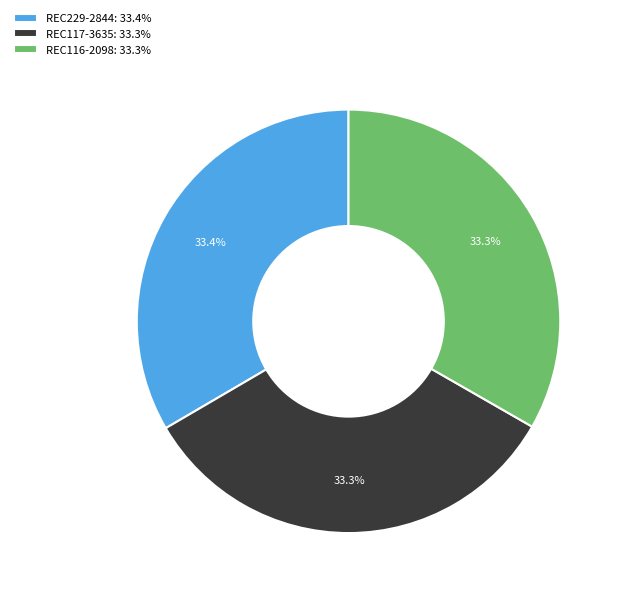

Count the number of slices in the pie.

3